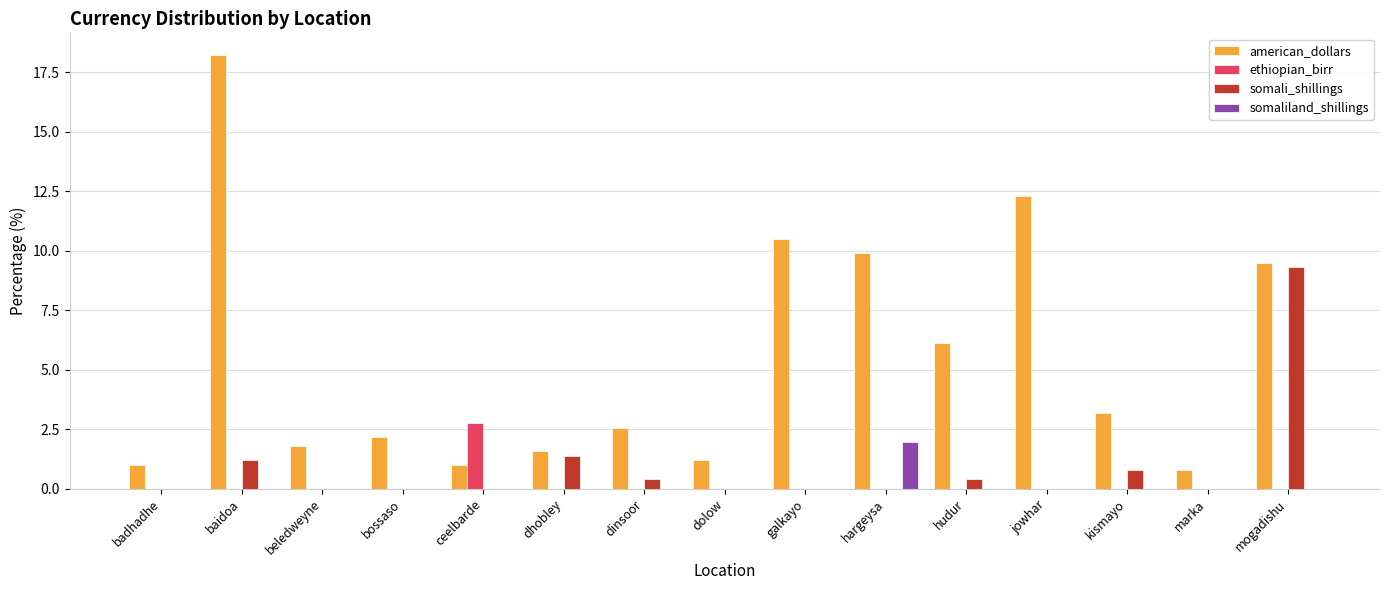

How many distinct data groups are displayed?

4